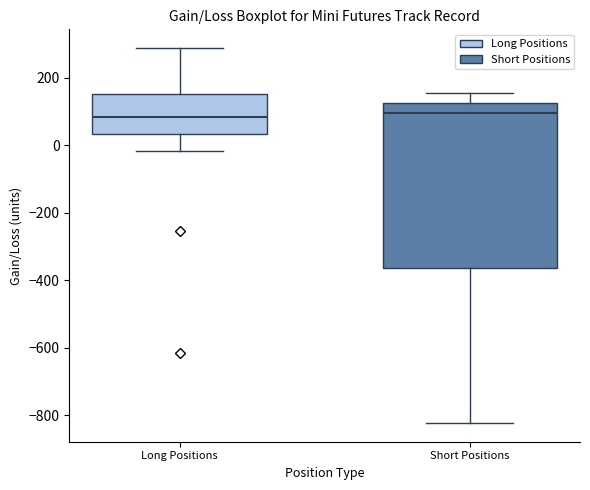

Comparing the boxes themselves (not the whiskers), which one is the tallest?

Short Positions